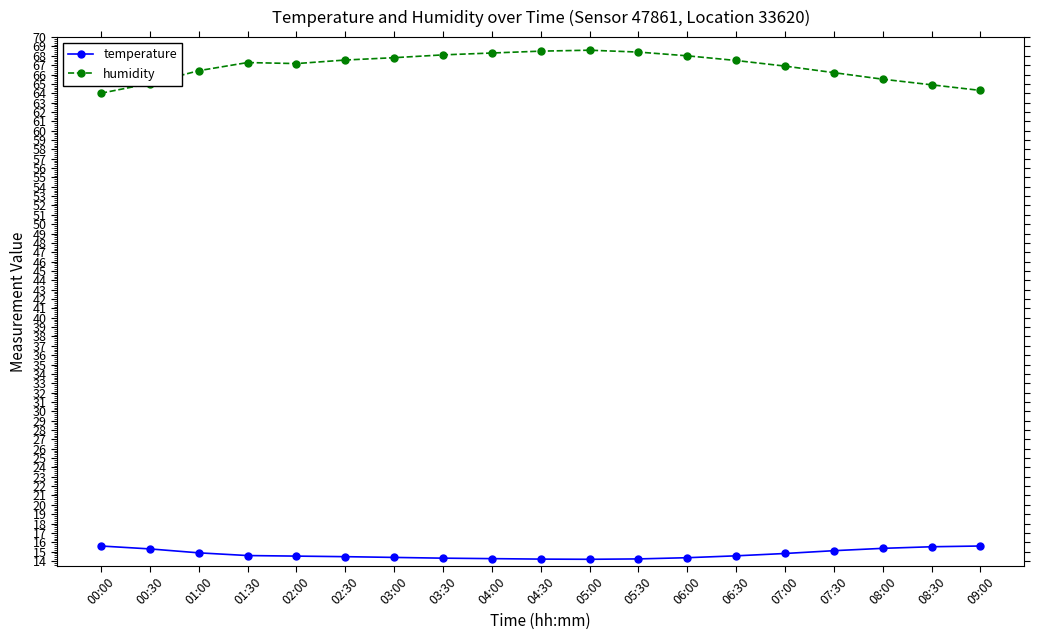

What is the average value of the temperature series?

14.7